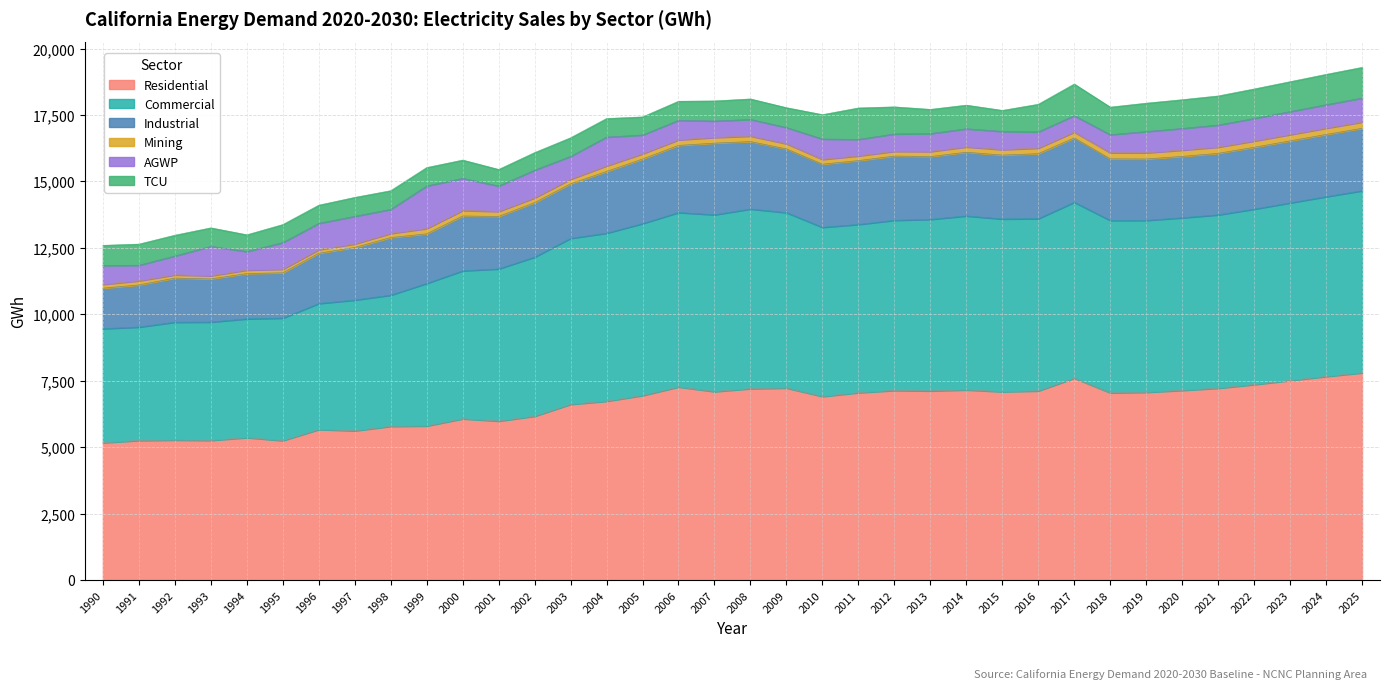

Is it true that AGWP equals 421.2 at 2024?

False